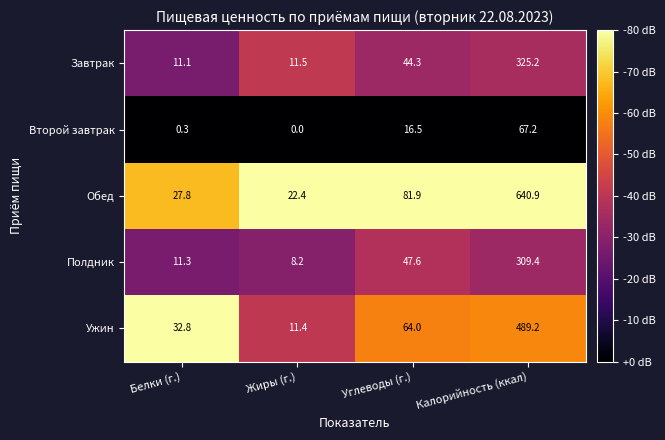

What is the sum of the Второй завтрак values at Белки (г.) and Калорийность (ккал)?

67.5